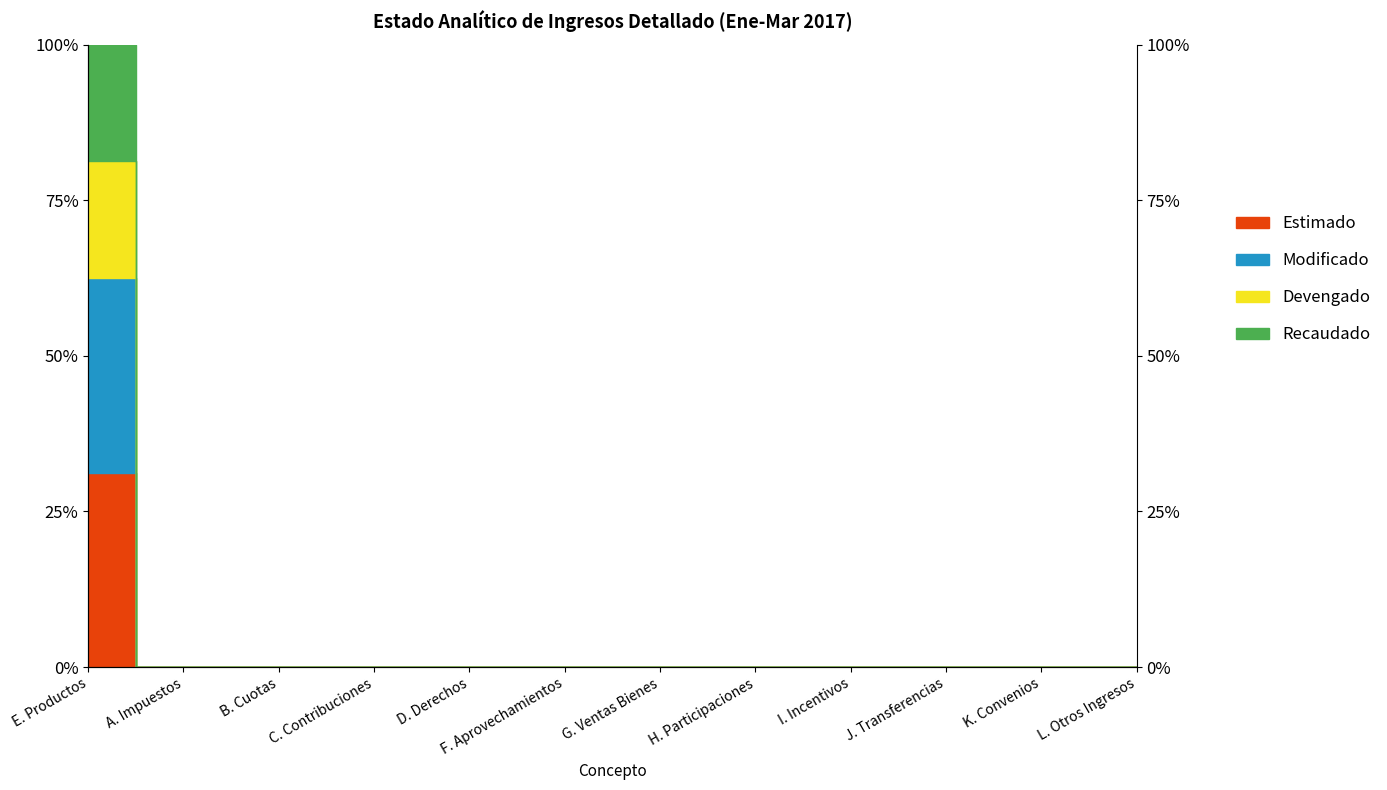

How many lines are shown in the chart?

4